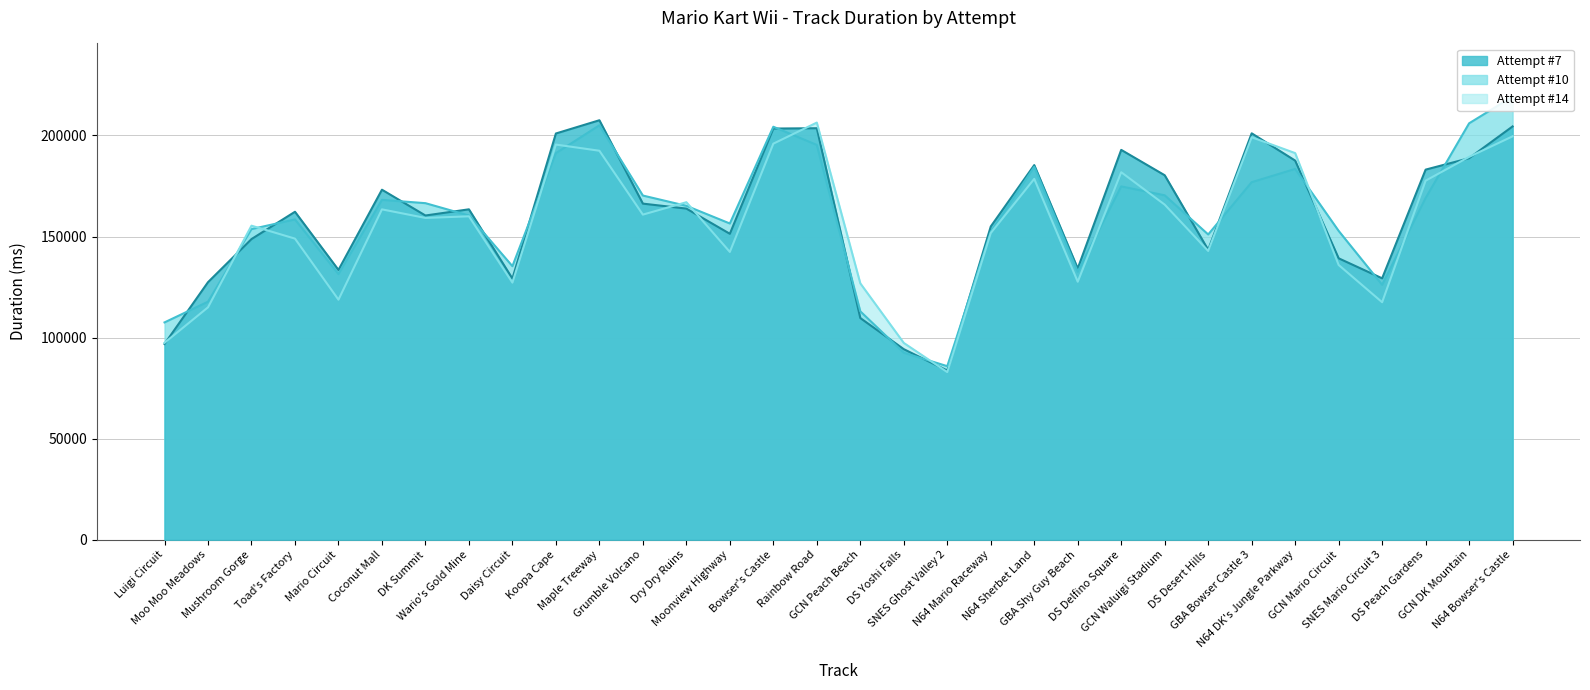

How many values in the Attempt #10 series exceed 165196?

15